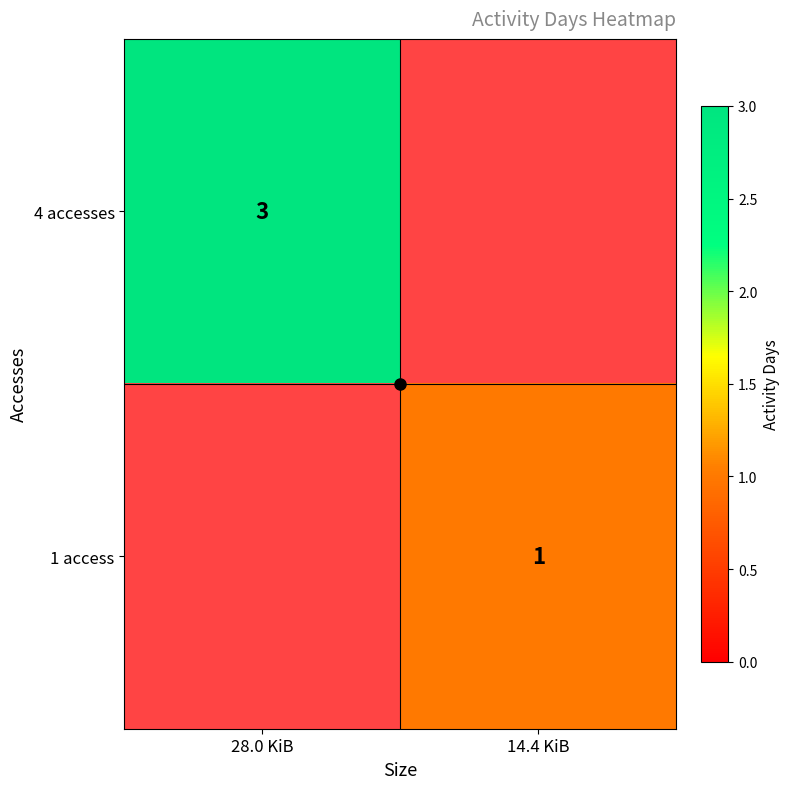

How many distinct data groups are displayed?

2